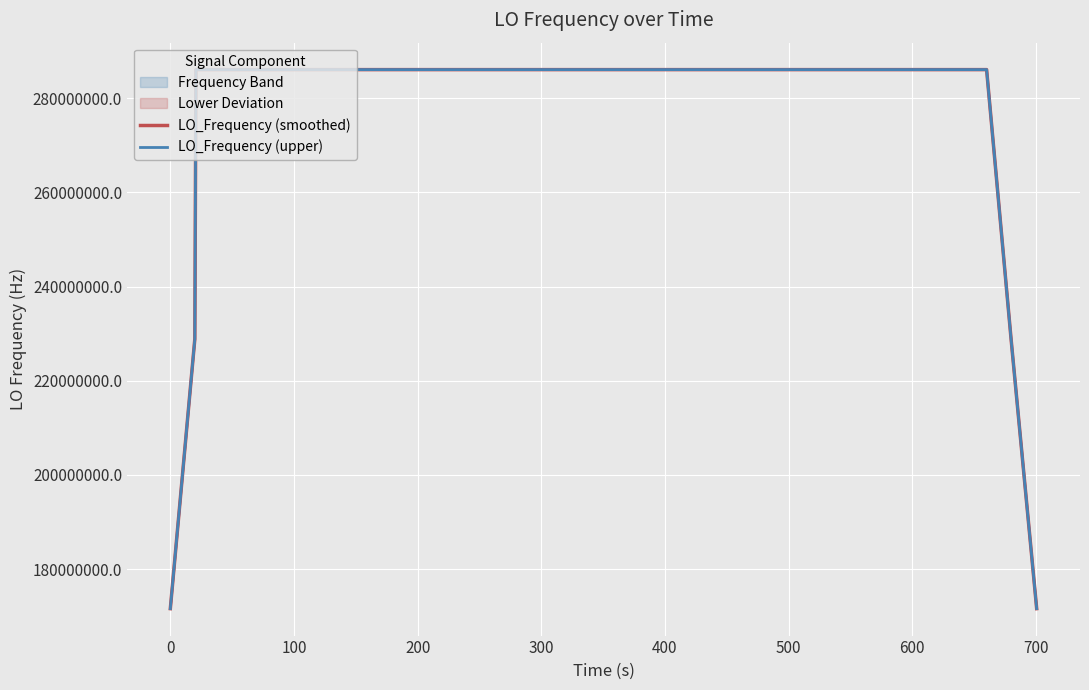

At which category is the sum across all series the highest?

100